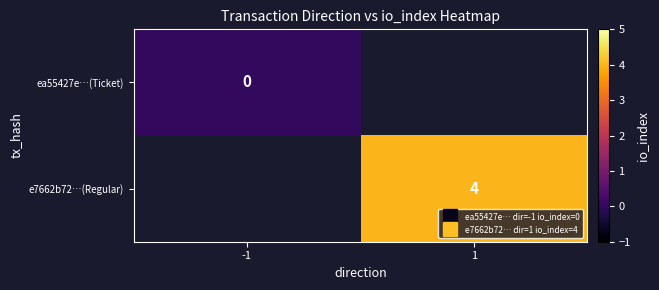

Is the value of ea55427e…(Ticket) at -1 greater than the value of e7662b72…(Regular) at -1?

No